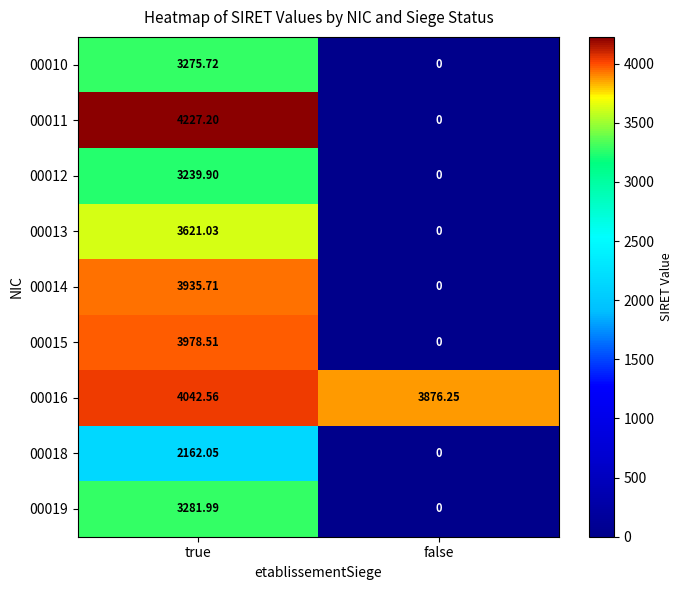

Which series has the largest total across all categories?

00016